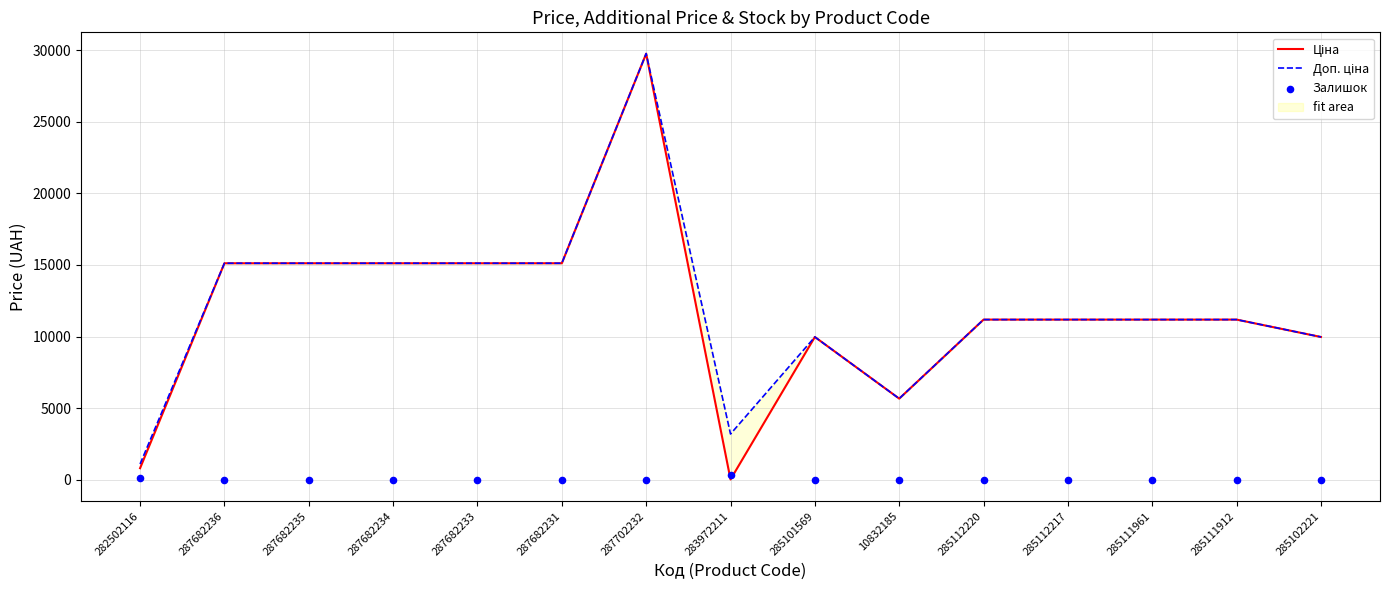

Which series reaches the maximum Y coordinate?

Ціна